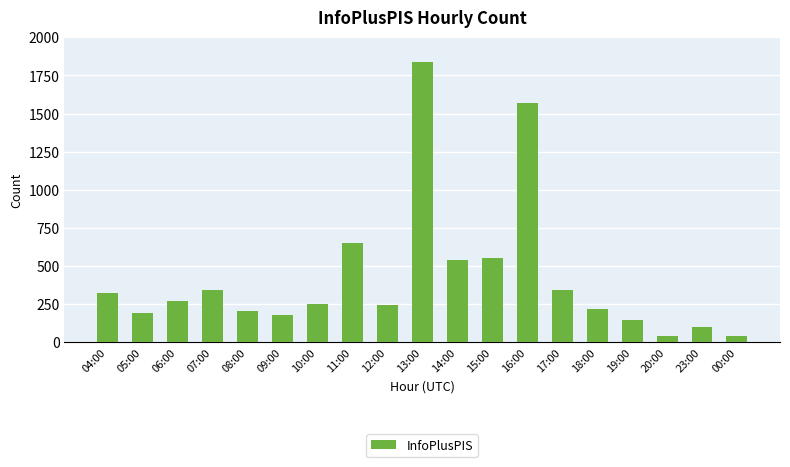

What is the label of the 16th bar from the left?

19:00